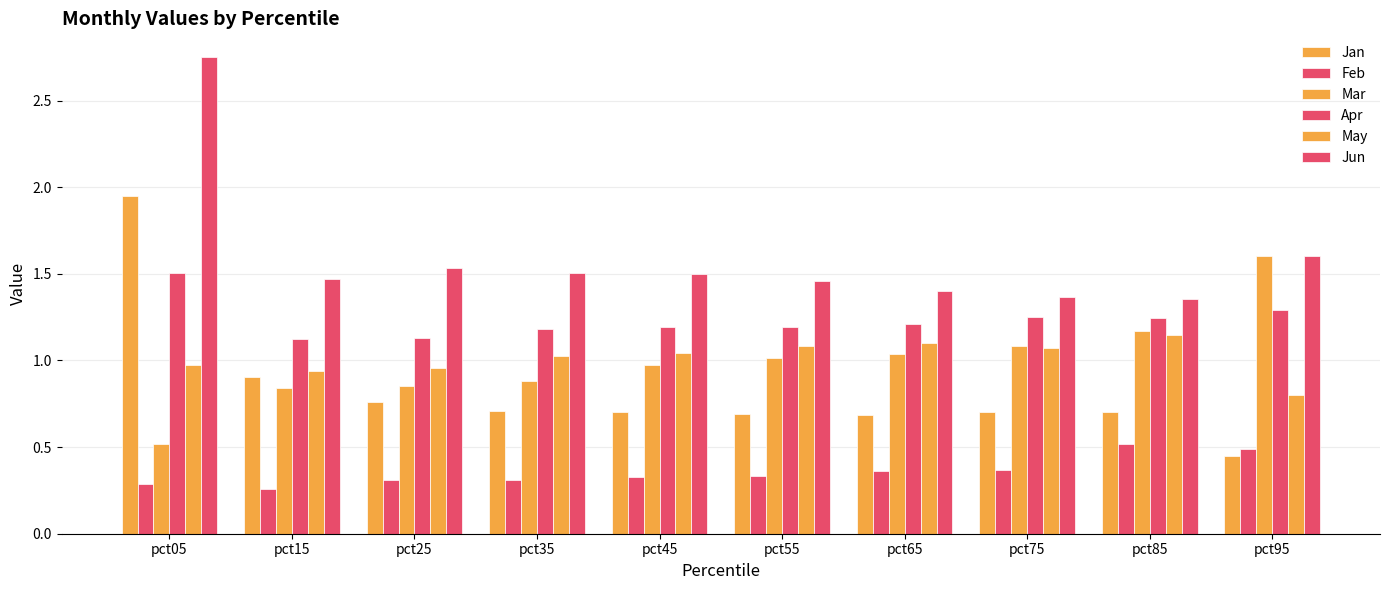

Count the number of data series in this chart.

6